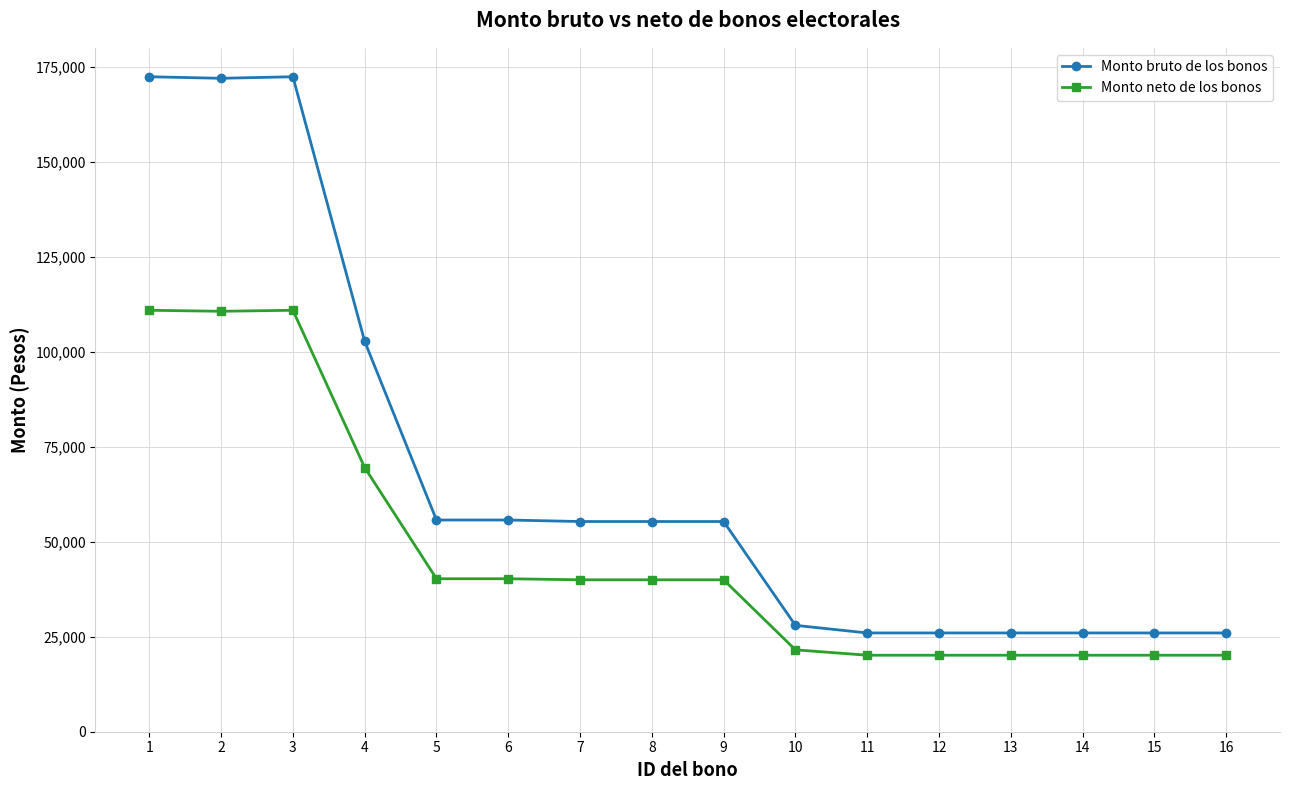

What is the lowest value of the Monto bruto de los bonos series?

25999.9